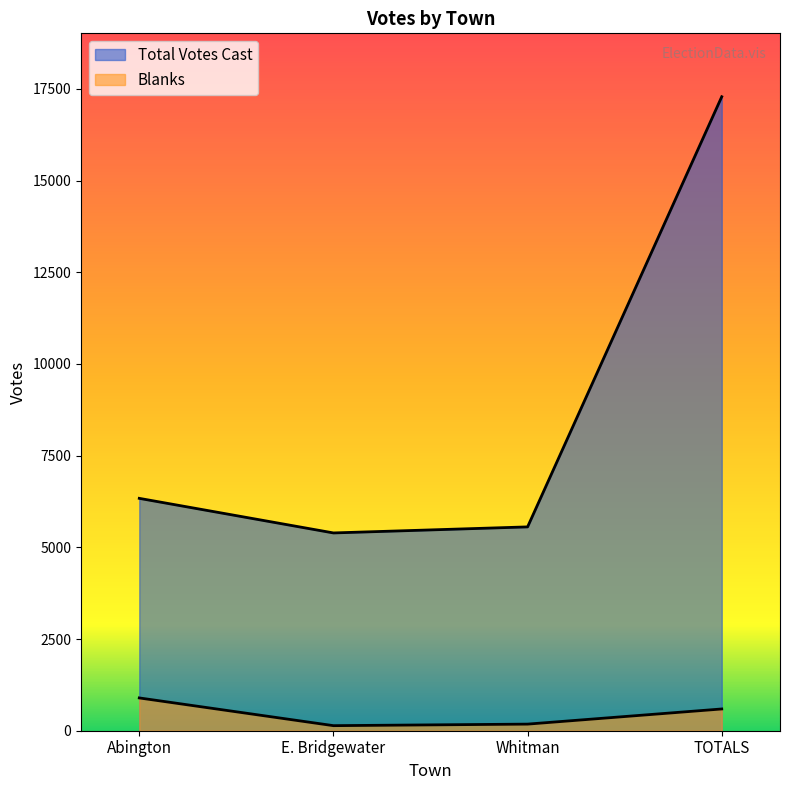

Does the chart display data point markers on the line(s)?

No